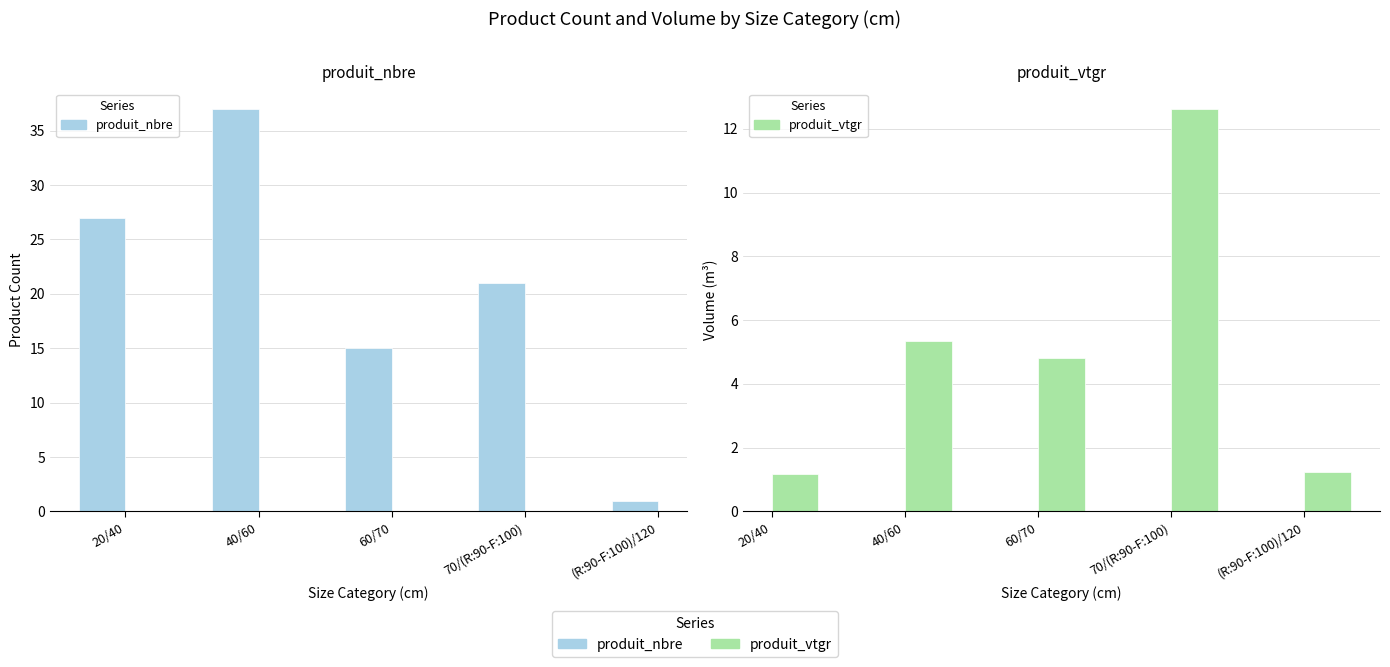

What is the maximum value shown in the chart?

37.0